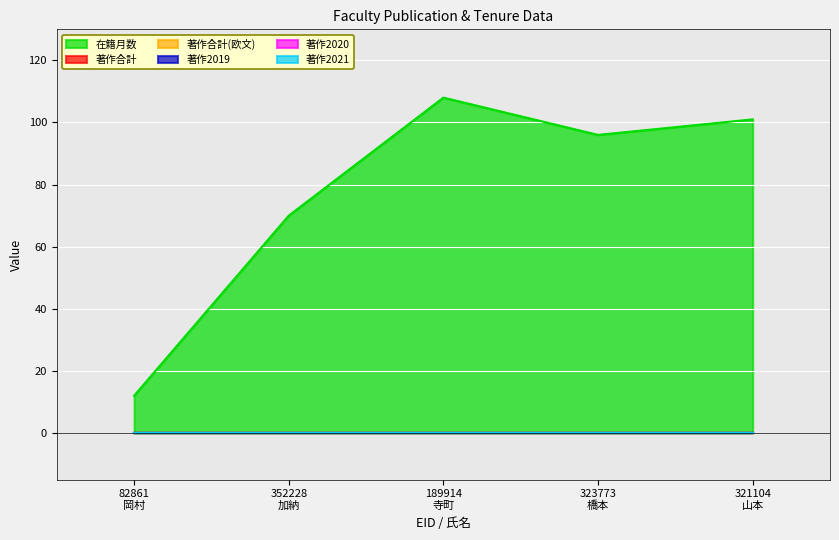

Count the number of data series in this chart.

6